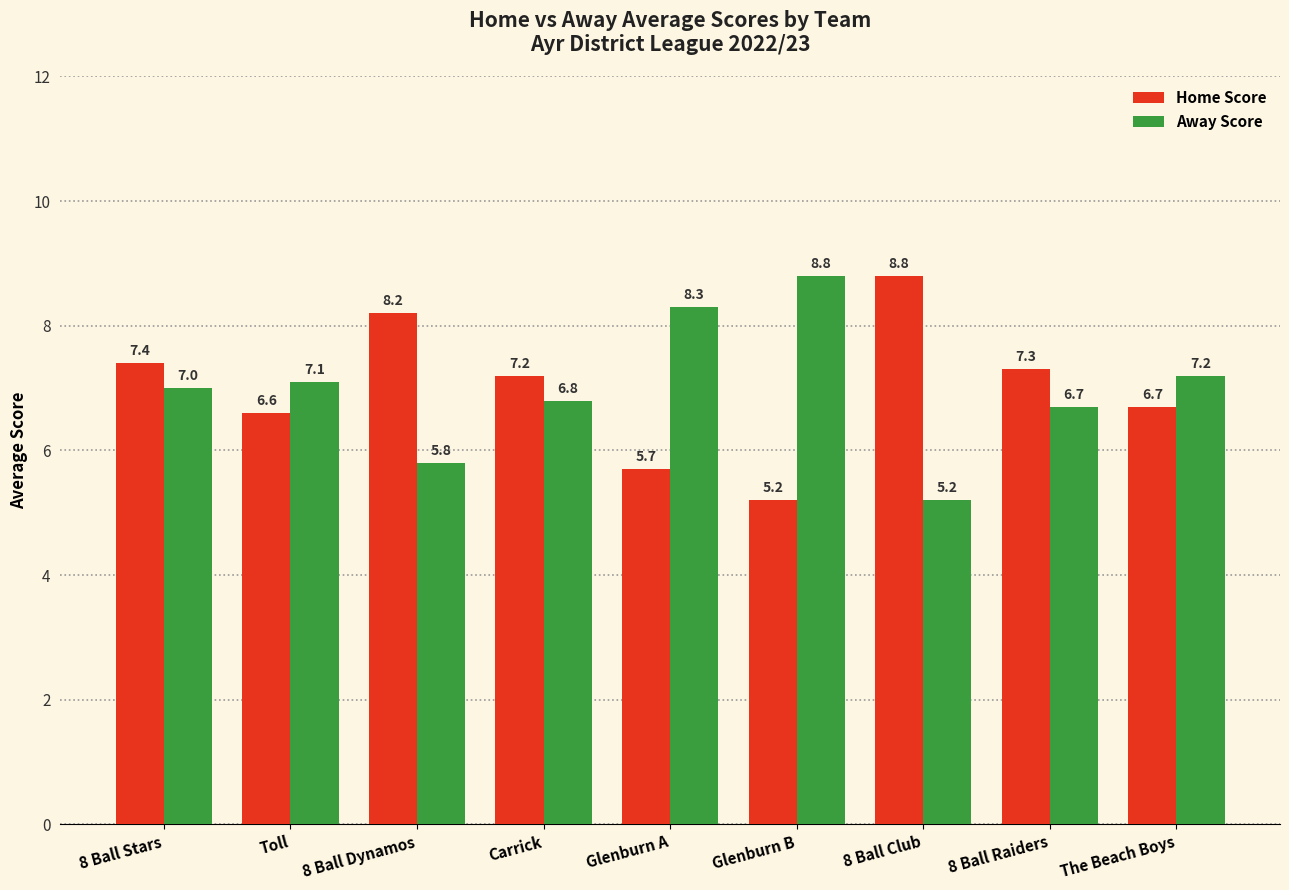

Are the bars horizontal?

No